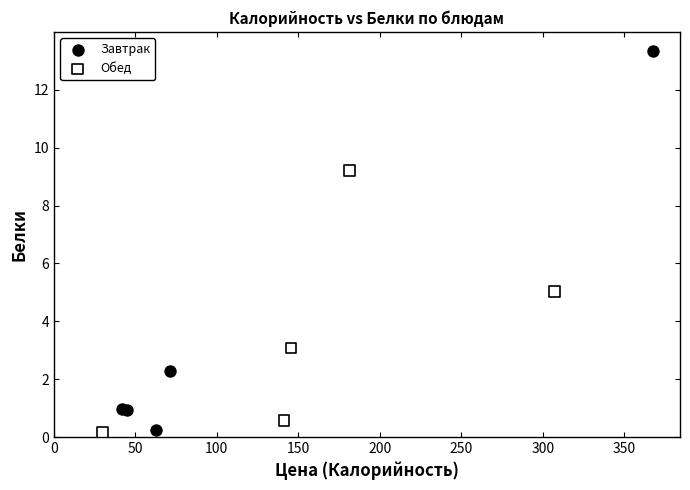

Which series contains the highest Y value?

Завтрак